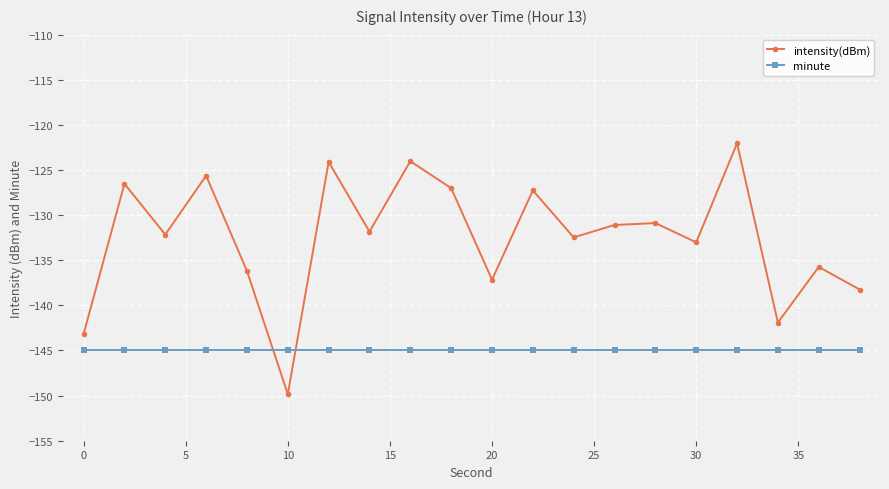

What is the maximum value for minute?

-145.0